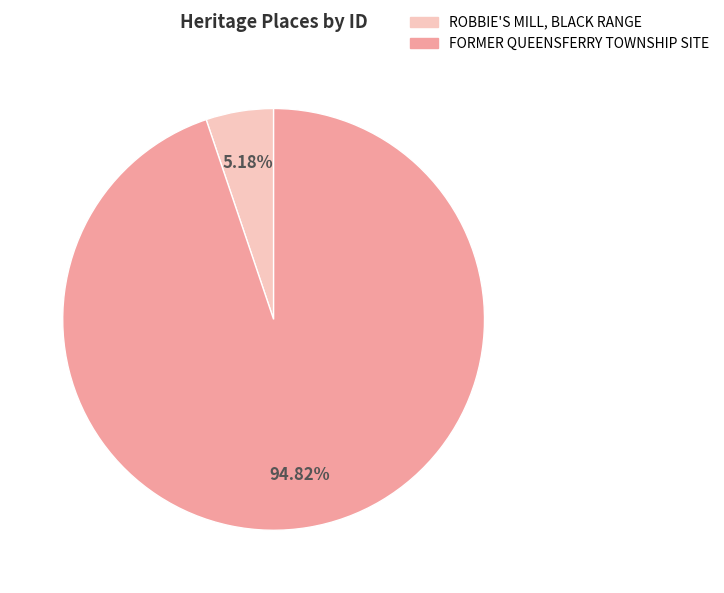

Which category has the biggest portion of the pie?

FORMER QUEENSFERRY TOWNSHIP SITE